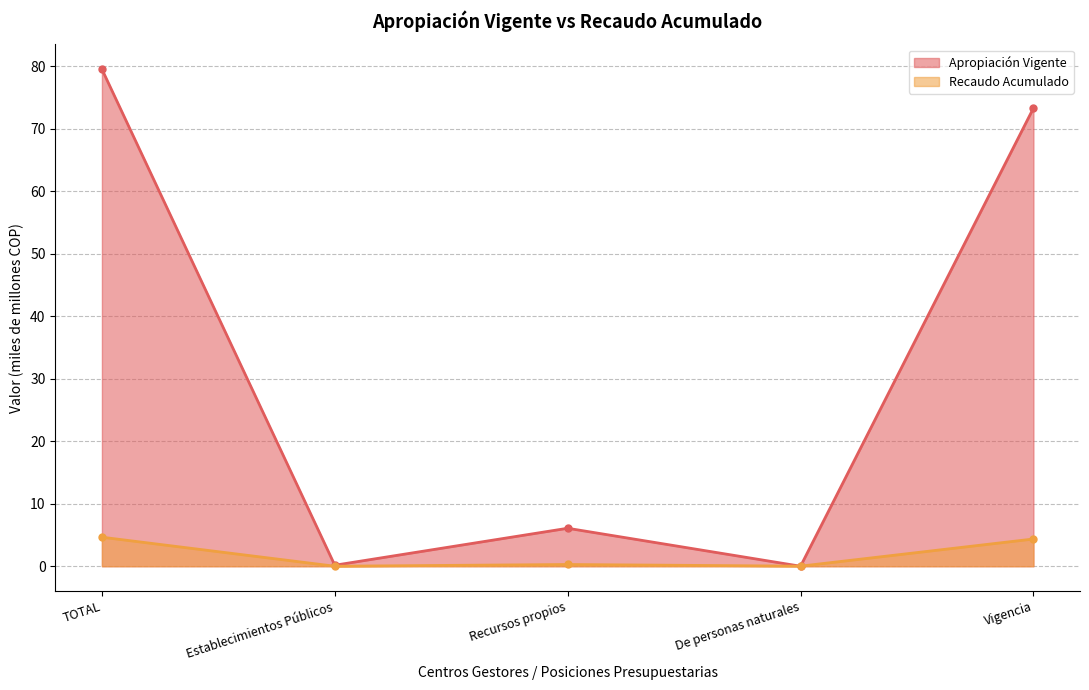

Rank the series by their average value, from lowest to highest.

Recaudo Acumulado, Apropiación Vigente